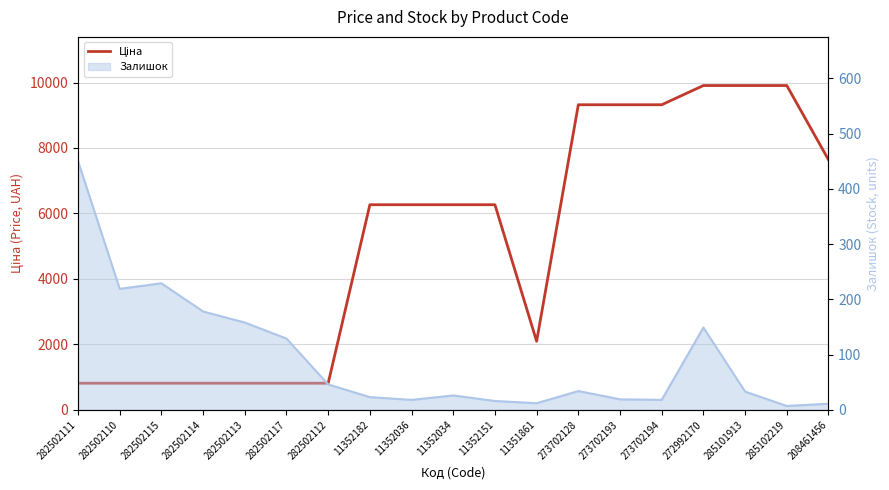

Does the chart display data point markers on the line(s)?

No